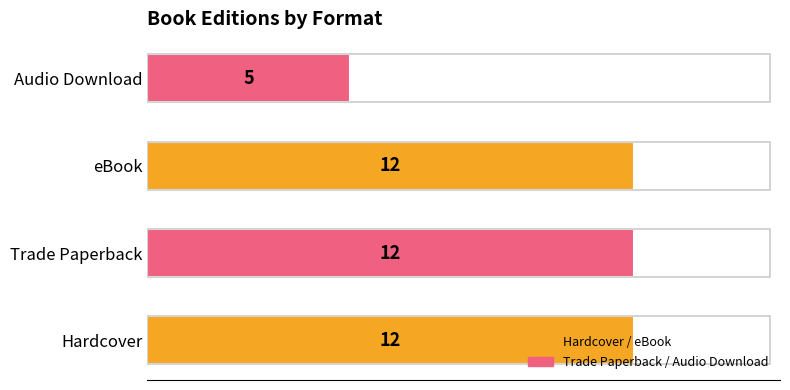

At which category does the chart reach its minimum across all series?

Audio Download